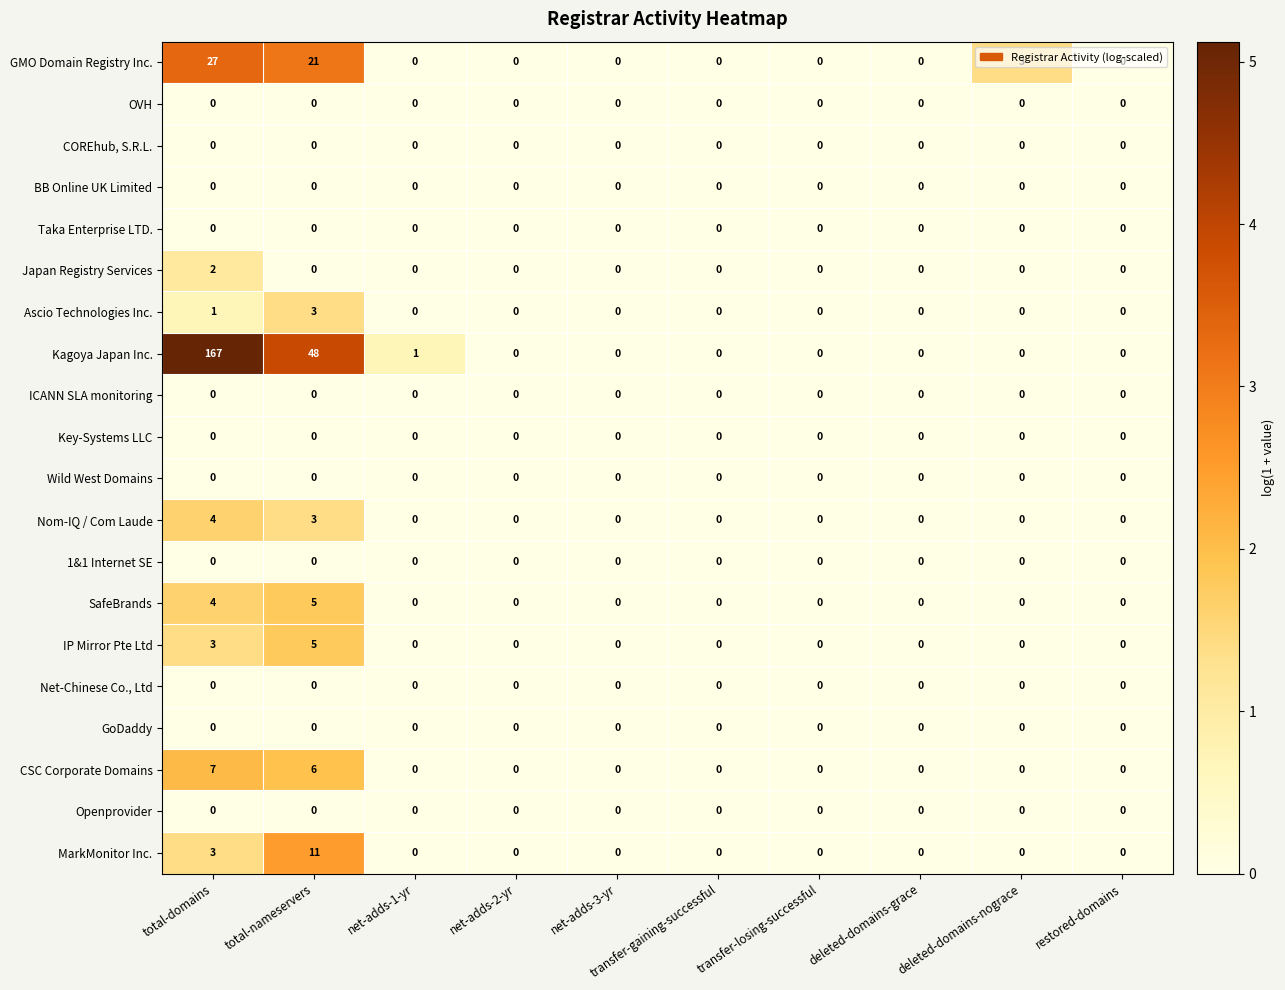

Which series has the largest total across all categories?

Kagoya Japan Inc.